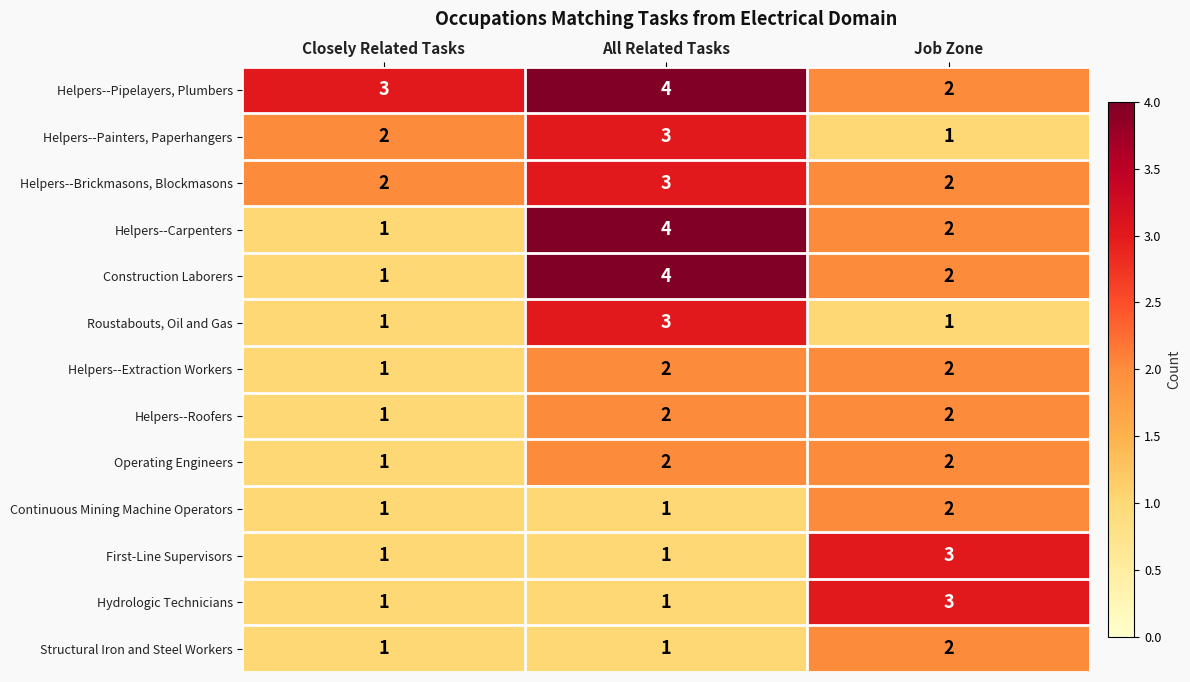

At how many categories does at least one series exceed 2?

3